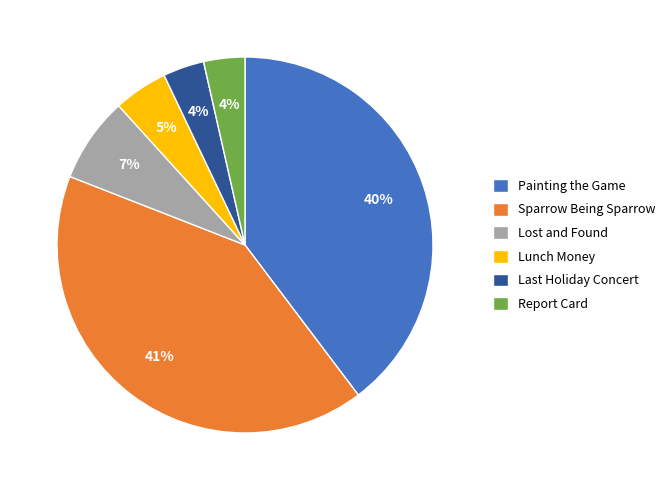

What is the ratio of the value at Sparrow Being Sparrow to the value at Painting the Game?

1.0